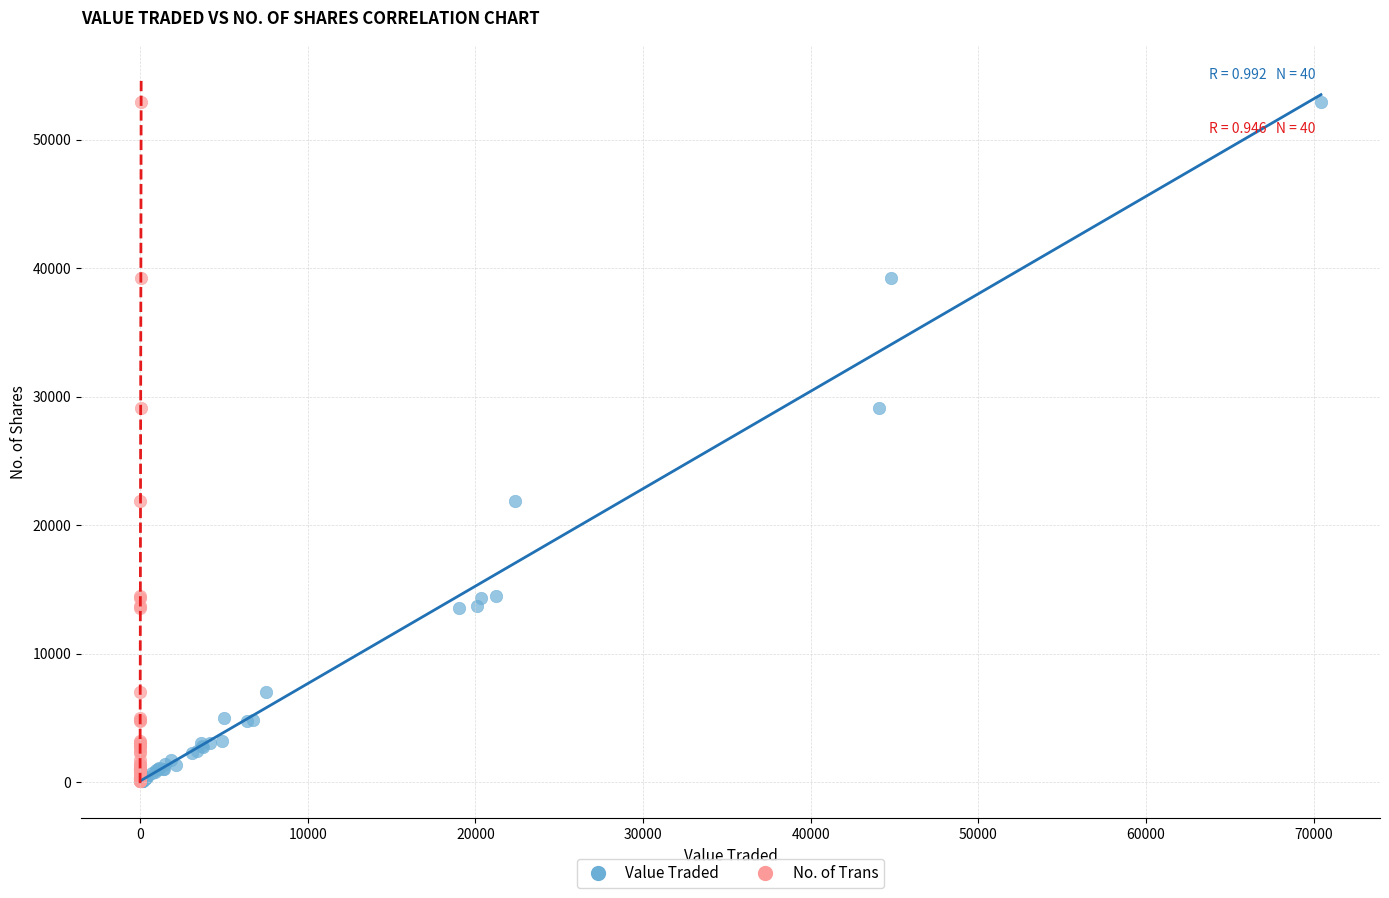

What are all the series names shown in the legend?

Value Traded, No. of Trans